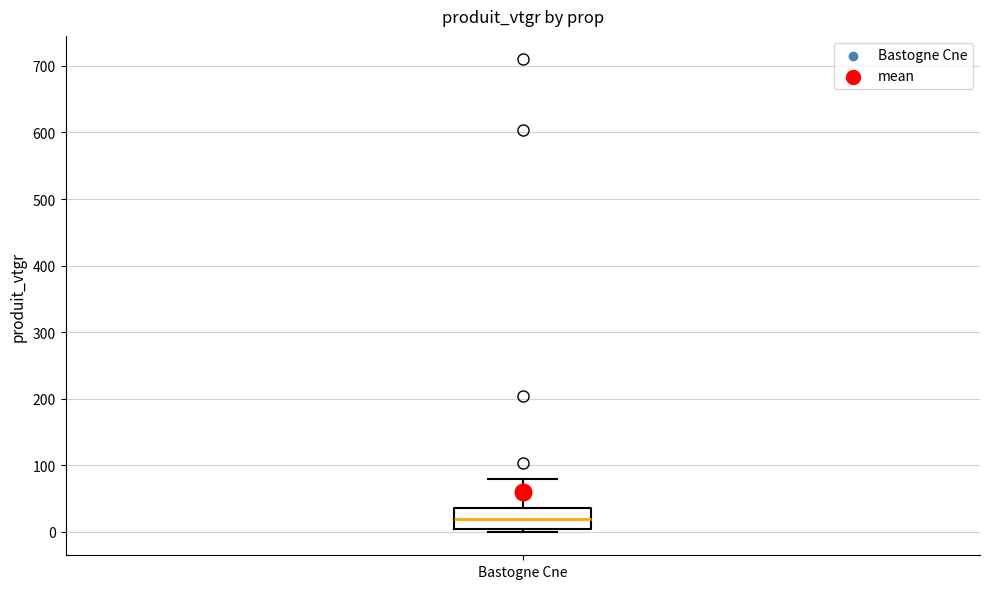

Read this box plot against the y-axis: the position of the median line, the range covered by the box, and the ends of both whiskers. The values are not printed on the chart, so give them approximately, as read against the axis.

median 20, box 0 to 40, whiskers 0 (just below the box's lower edge) to 80